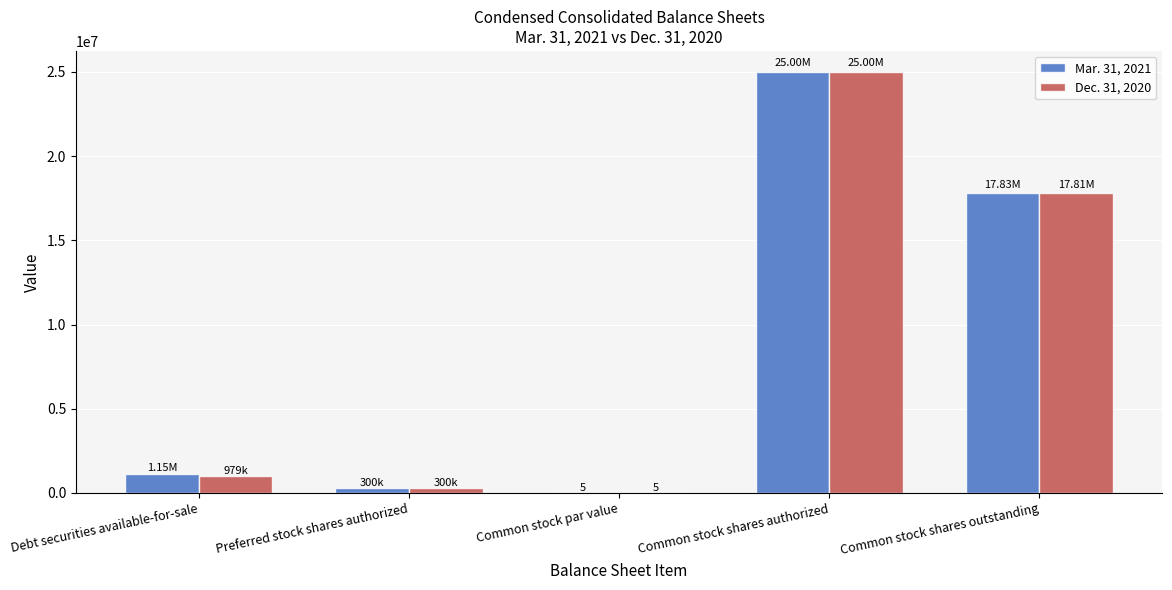

Reading left to right, list all the values displayed in this chart.

Mar. 31, 2021: 1150224	300000	5	25000000	17826076
Dec. 31, 2020: 978774	300000	5	25000000	17810401